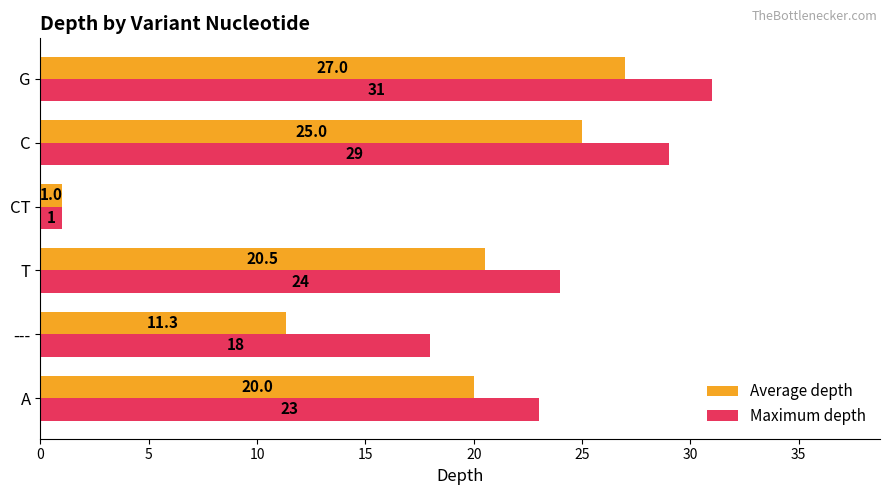

At which label is Average depth closest to 14?

---